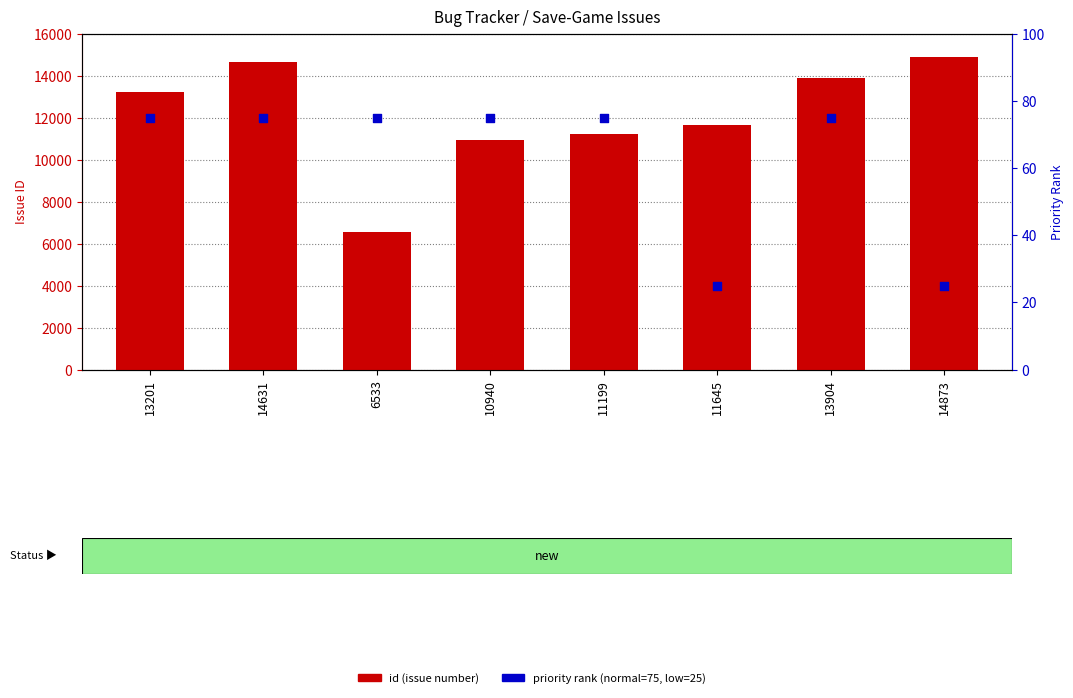

At how many categories does at least one series exceed 8139?

7